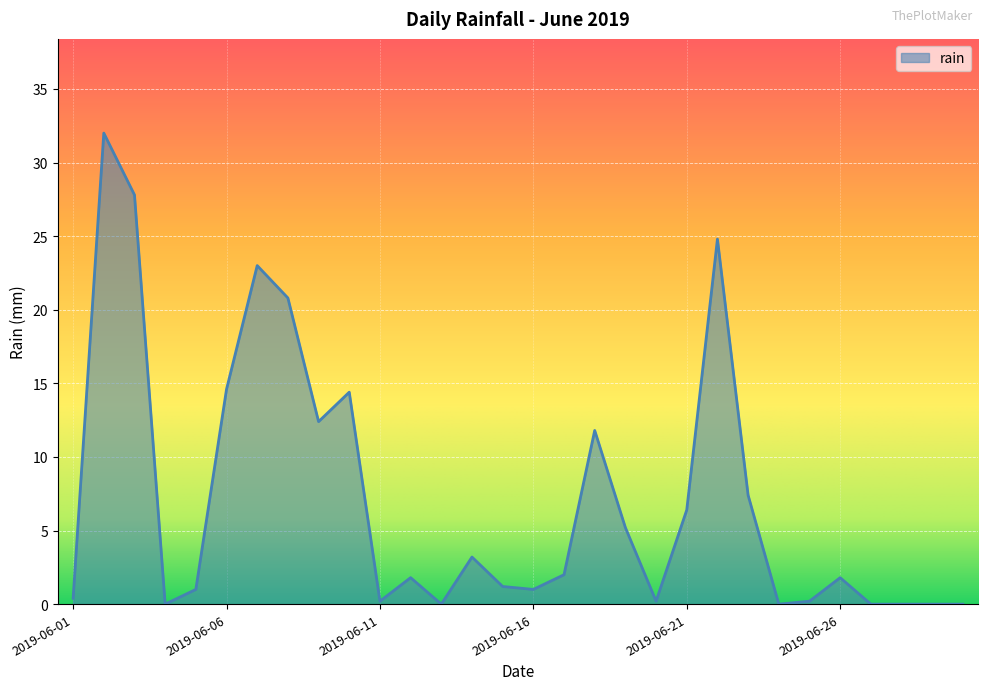

What is the greatest value displayed?

32.0